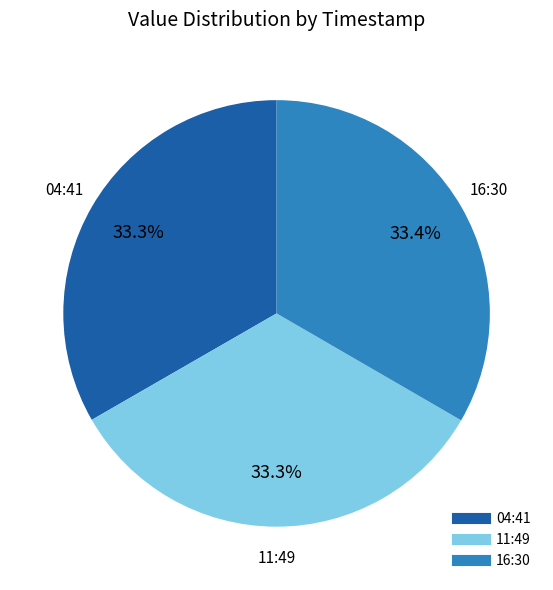

Does any single category account for the majority?

No